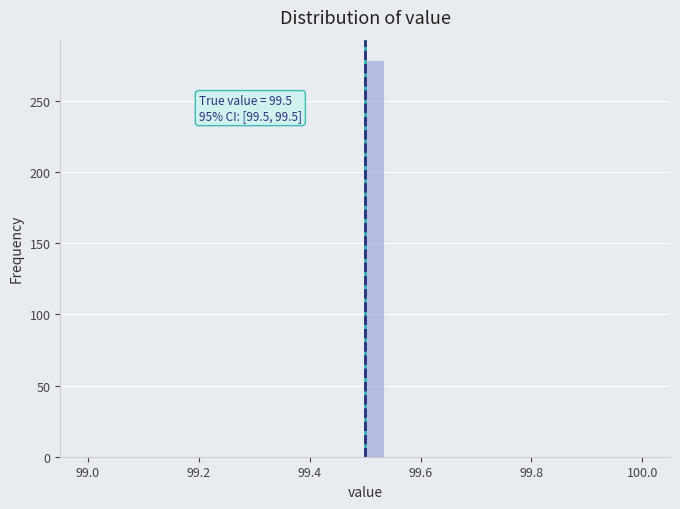

Around what value on the x-axis is the tallest bar? Give the approximate position of its centre, as read against the axis.

99.52